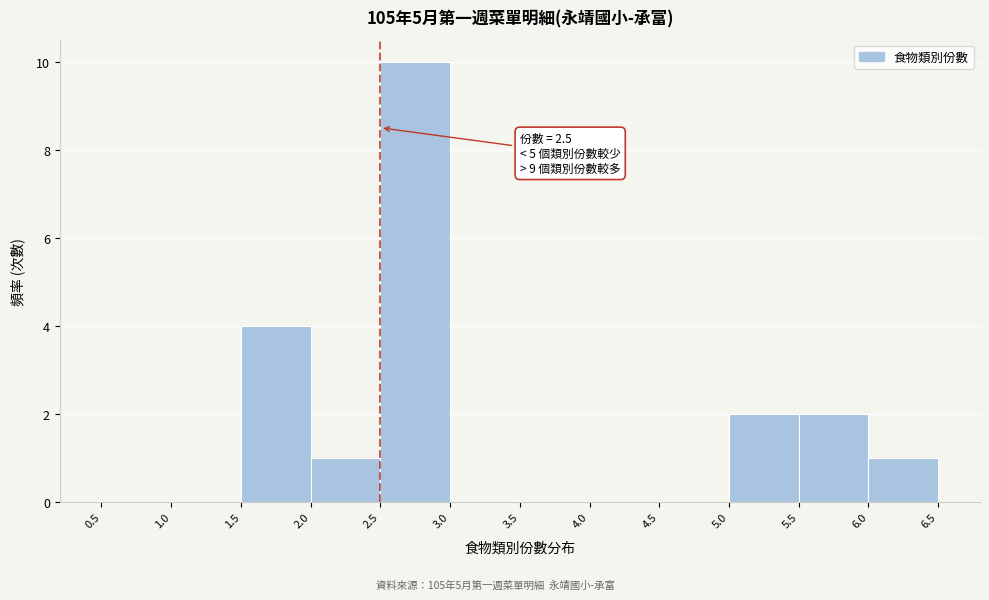

Which range on the x-axis has the tallest bar?

2.5 to 3.0